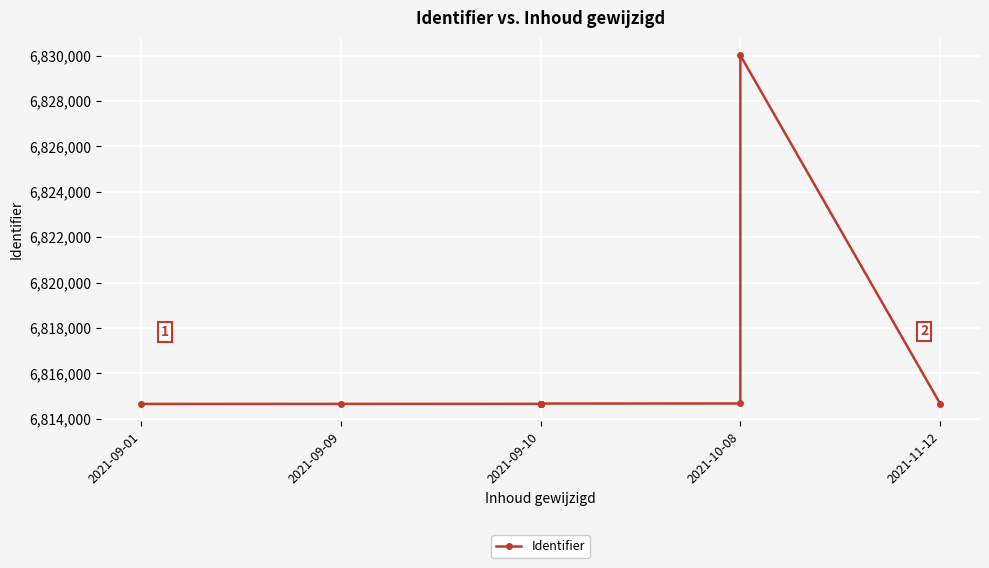

What is the sum of the values at 2021-10-08 and 2021-09-10?

13644669